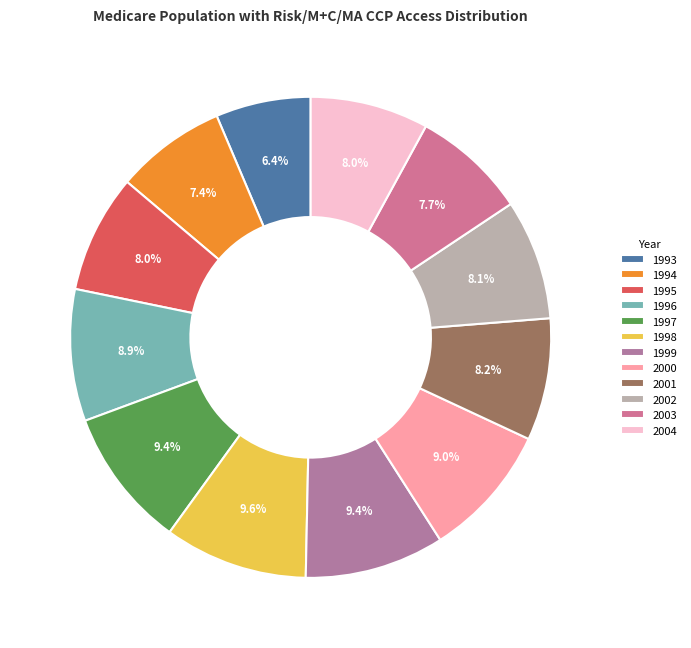

To the nearest percent, what is the combined percentage of 2003 and 2000?

17%